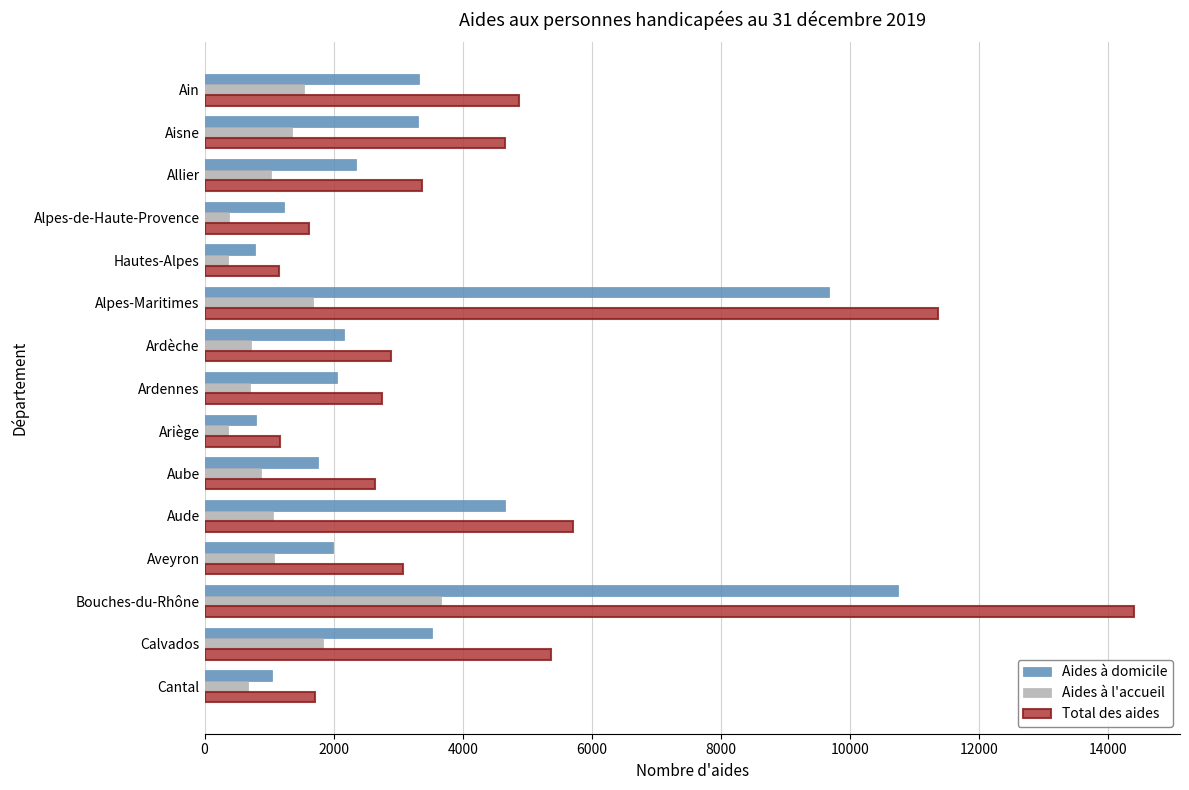

At which category is the sum across all series the highest?

Bouches-du-Rhône